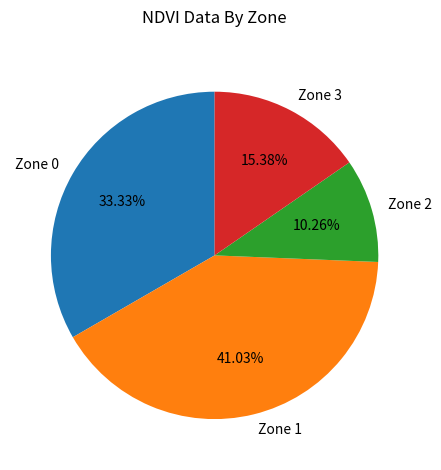

How many slices are in this pie chart?

4